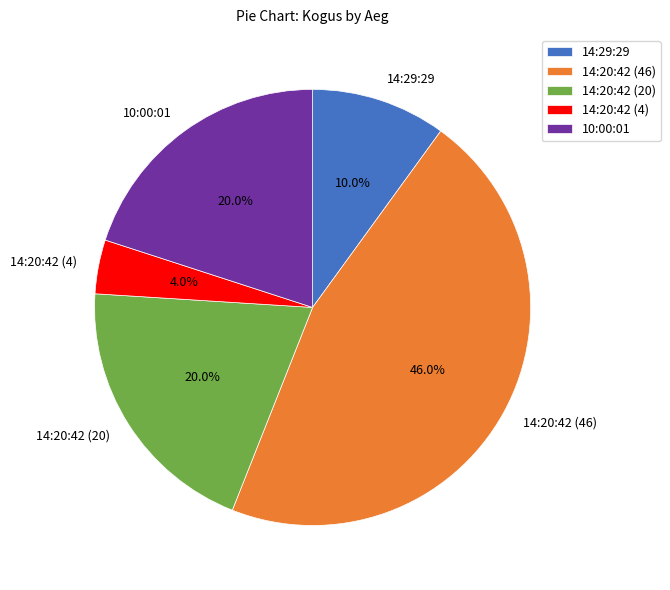

To the nearest percent, what percentage of the pie is 14:29:29?

10%